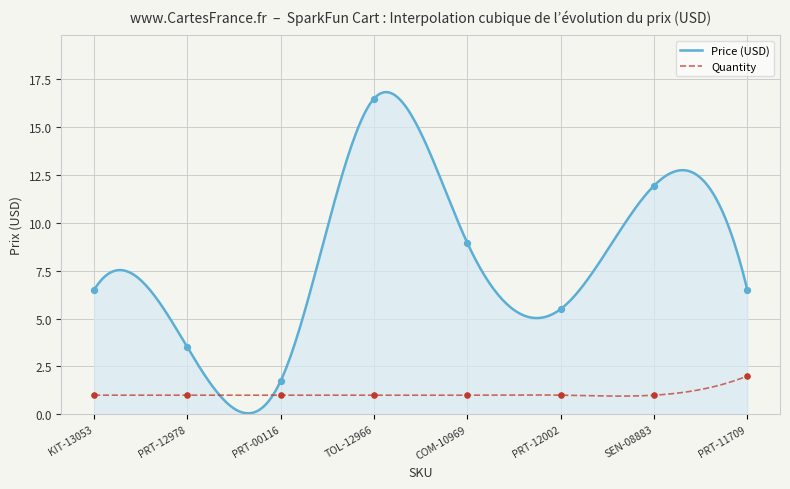

Which series contains the lowest Y value?

Quantity